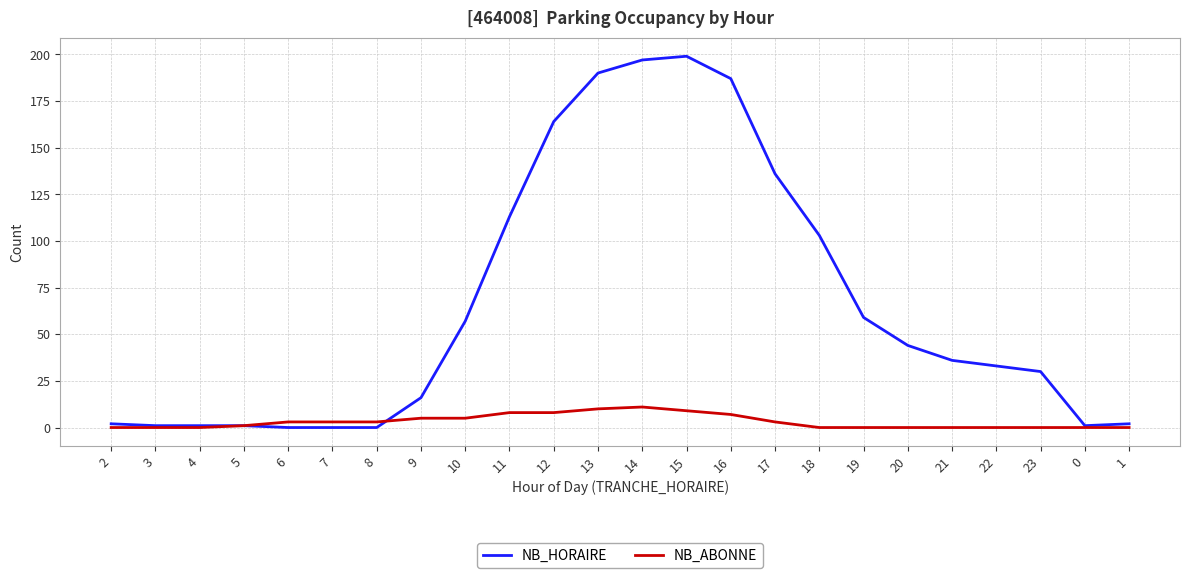

Which series has the largest total across all categories?

NB_HORAIRE